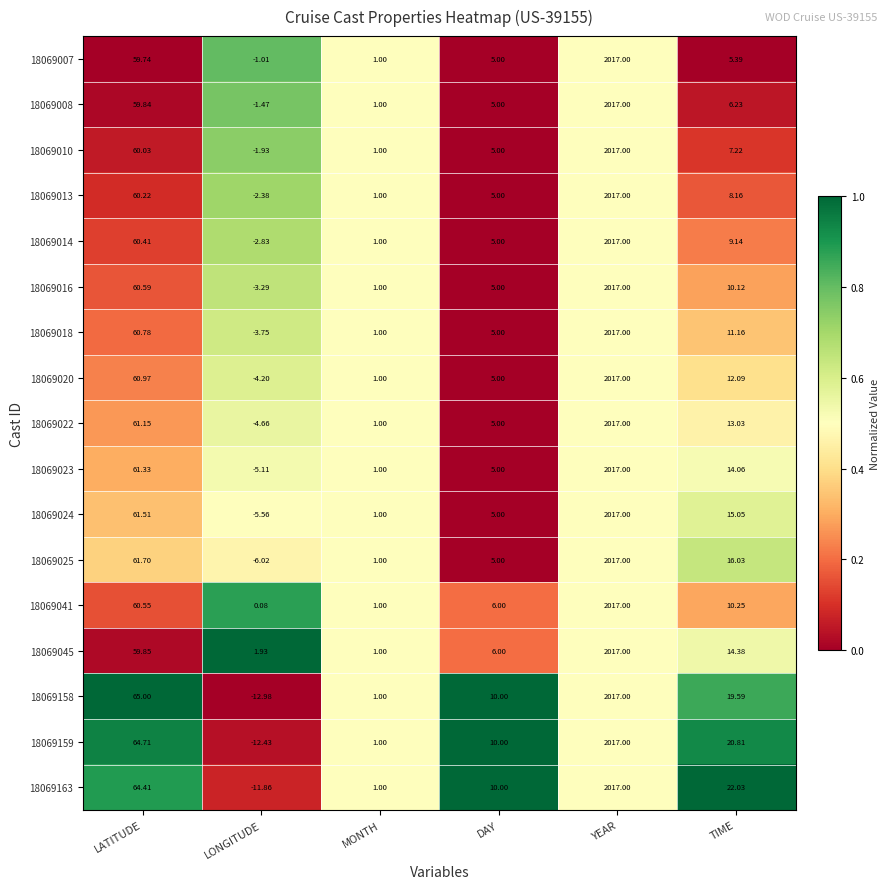

At which category is the sum across all series the highest?

YEAR